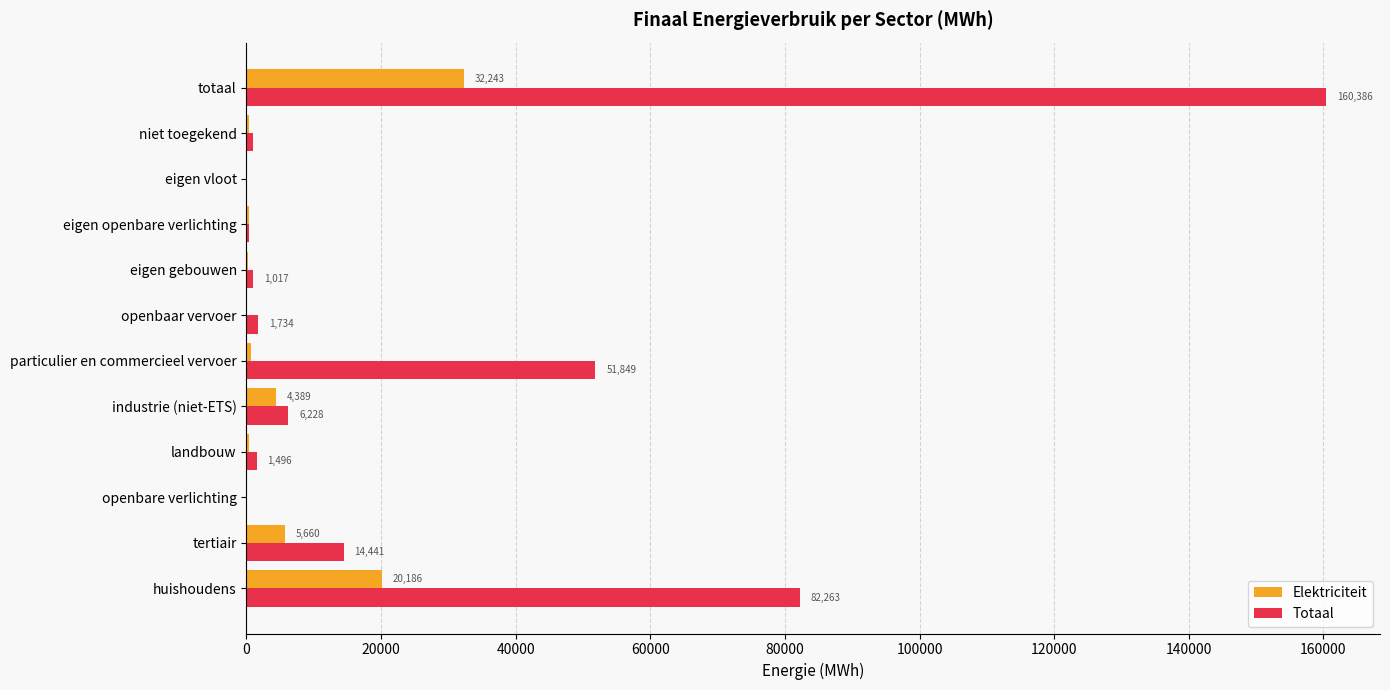

What are all the series names shown in the legend?

Elektriciteit, Totaal